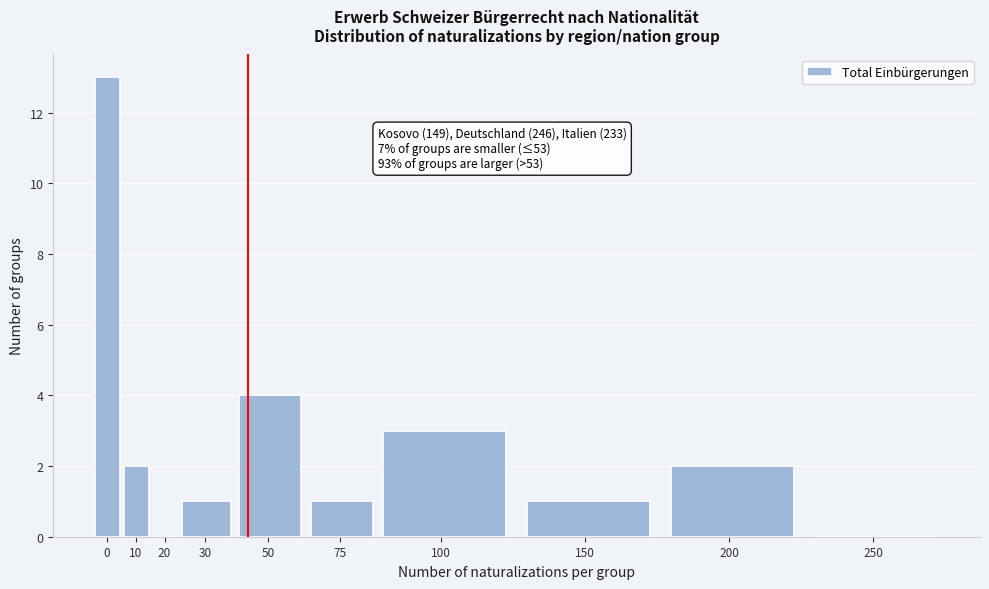

Reading left to right, what are all the values shown in this chart?

0=13	10=2	20=0	30=1	50=4	75=1	100=3	150=1	200=2	250=0